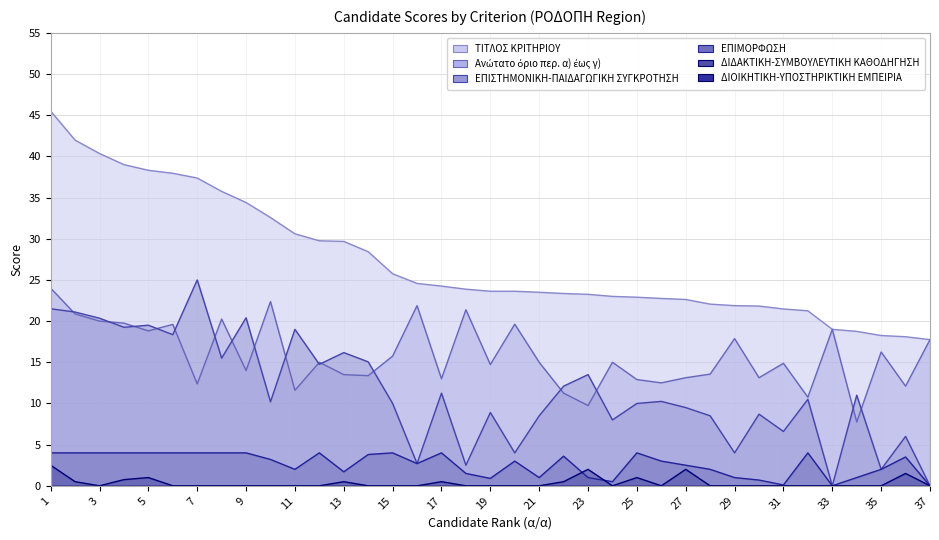

What is the difference between the Ανώτατο όριο περ. α) έως γ) values at 27 and 24?

1.9